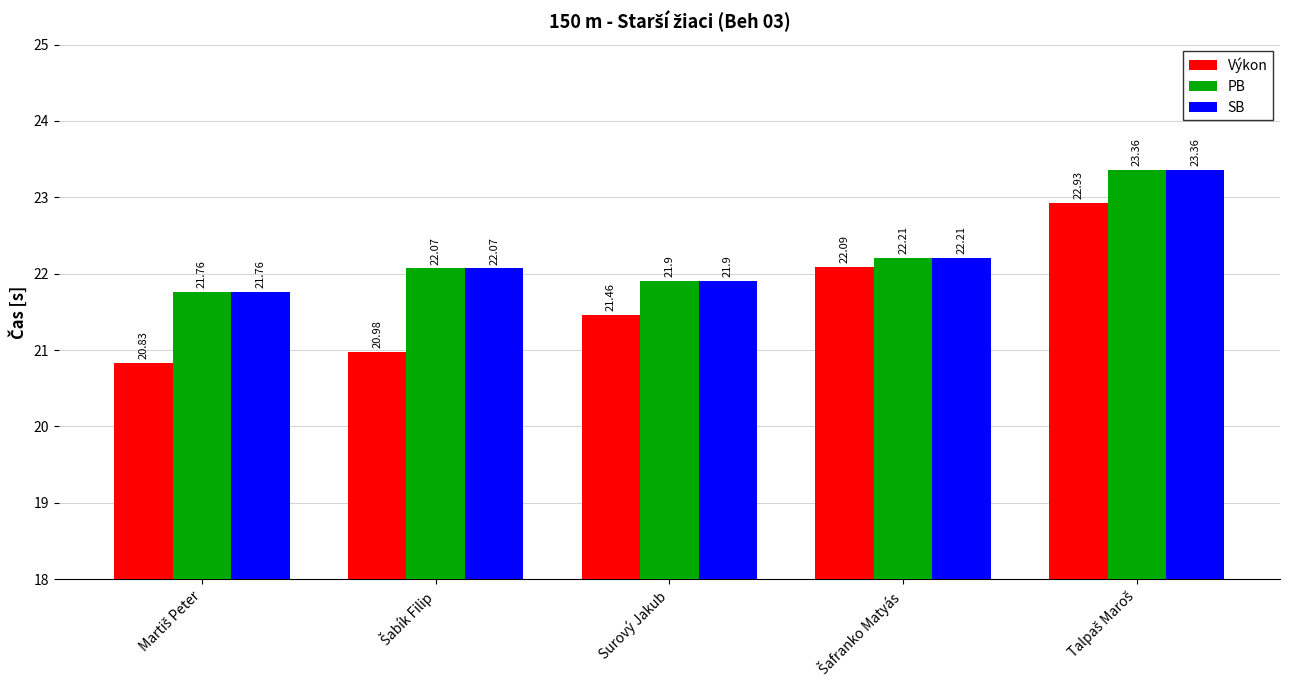

At how many categories does at least one series exceed 21?

5